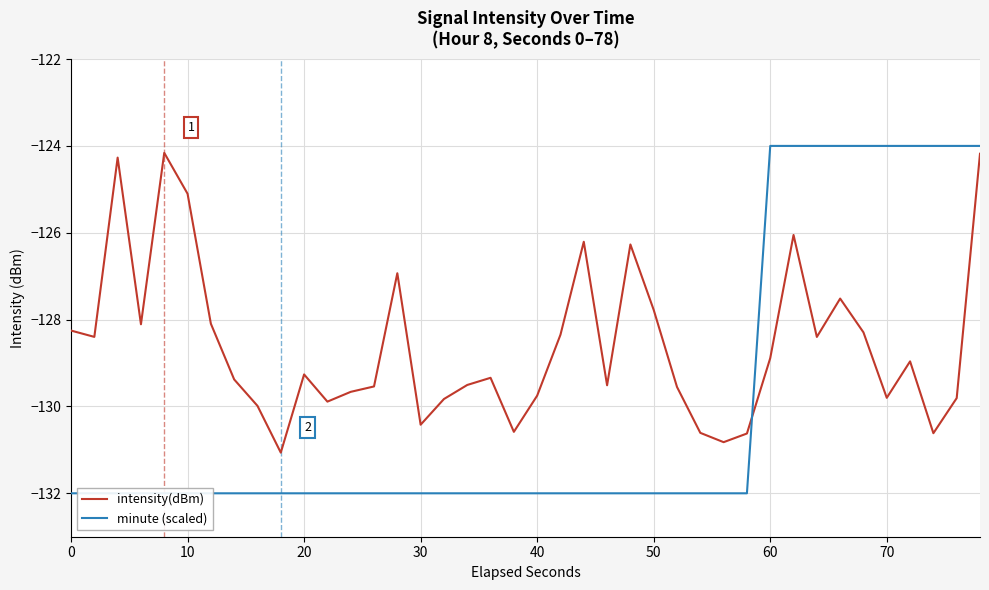

How many distinct data groups are displayed?

2